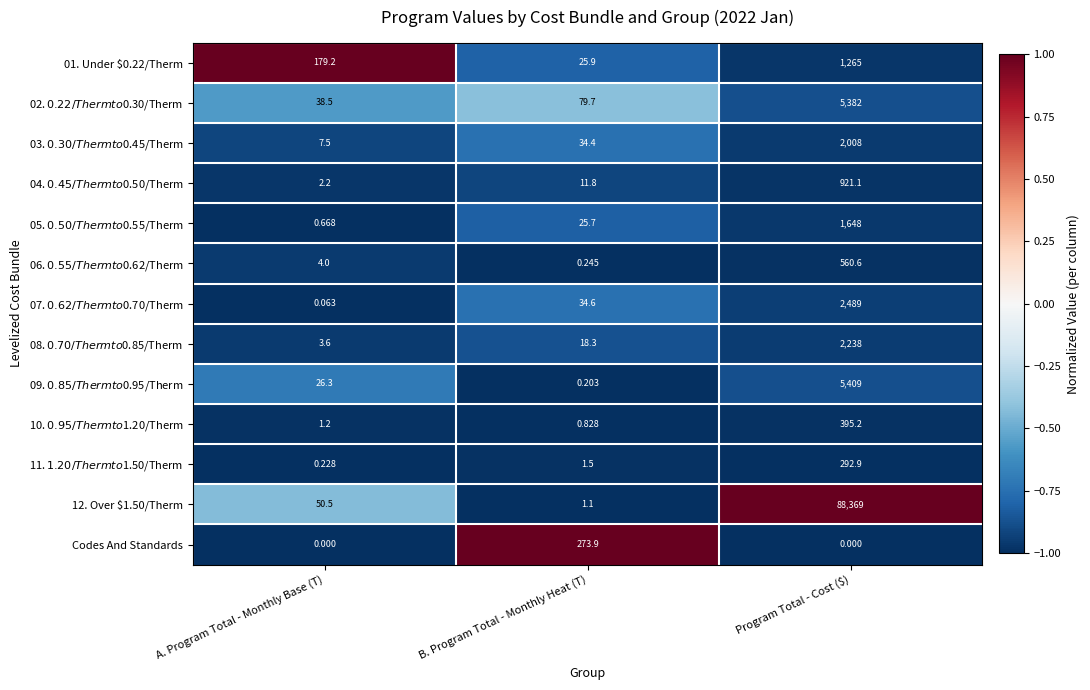

Which category has the lowest value in the 12. Over $1.50/Therm series?

B. Program Total - Monthly Heat (T)